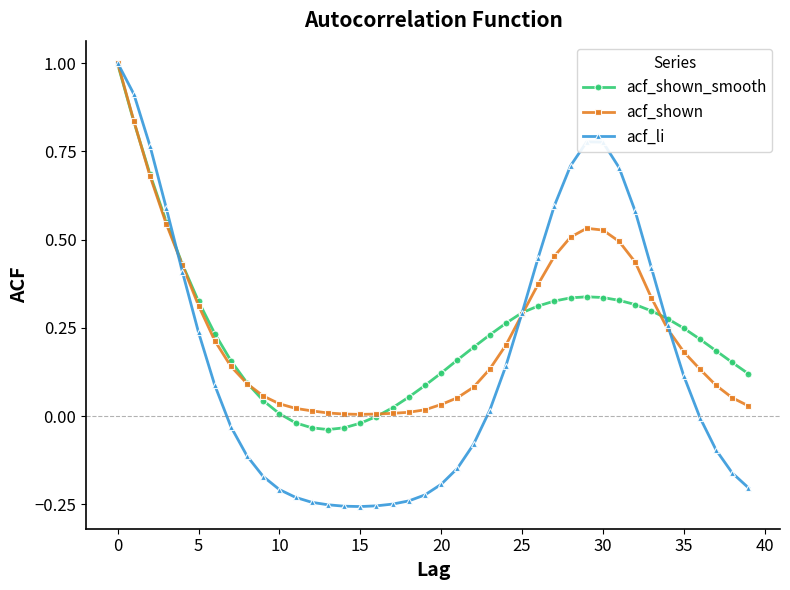

Which series has the widest spread of values?

acf_li